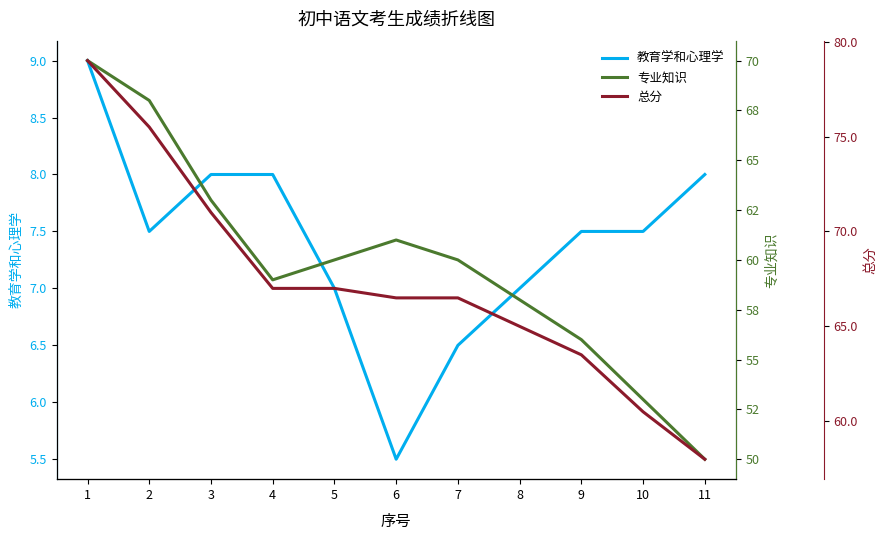

At how many categories does at least one series exceed 74?

2